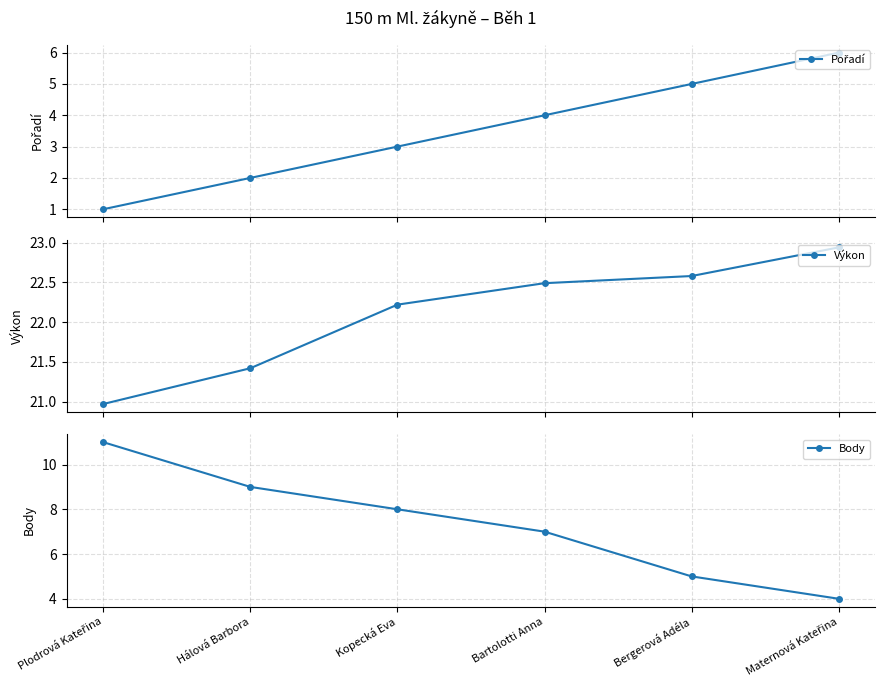

How many lines are shown in the chart?

3